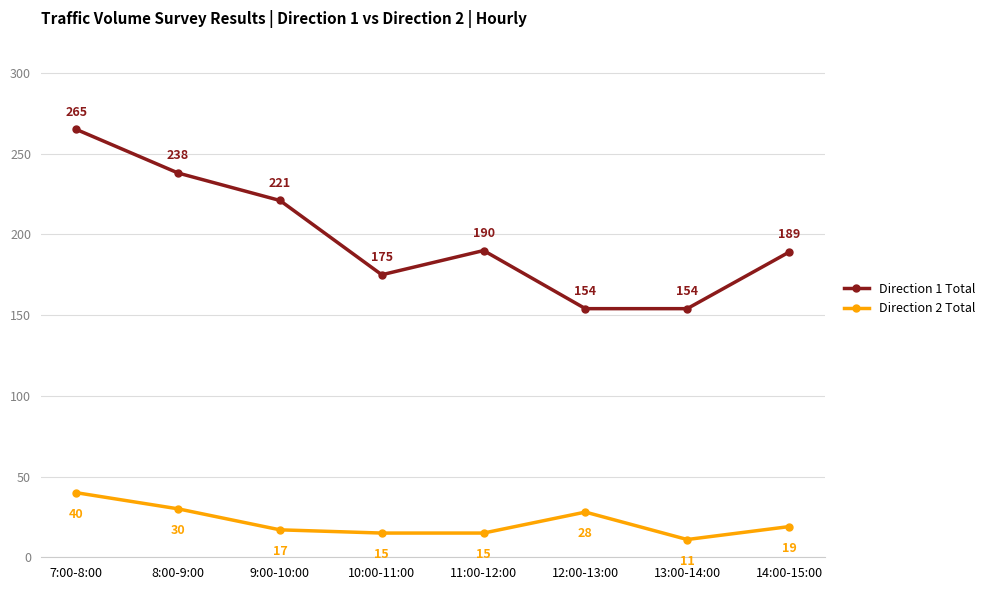

Reading right to left, extract all data points from this chart.

Direction 1 Total: 14:00-15:00=189	13:00-14:00=154	12:00-13:00=154	11:00-12:00=190	10:00-11:00=175	9:00-10:00=221	8:00-9:00=238	7:00-8:00=265
Direction 2 Total: 14:00-15:00=19	13:00-14:00=11	12:00-13:00=28	11:00-12:00=15	10:00-11:00=15	9:00-10:00=17	8:00-9:00=30	7:00-8:00=40